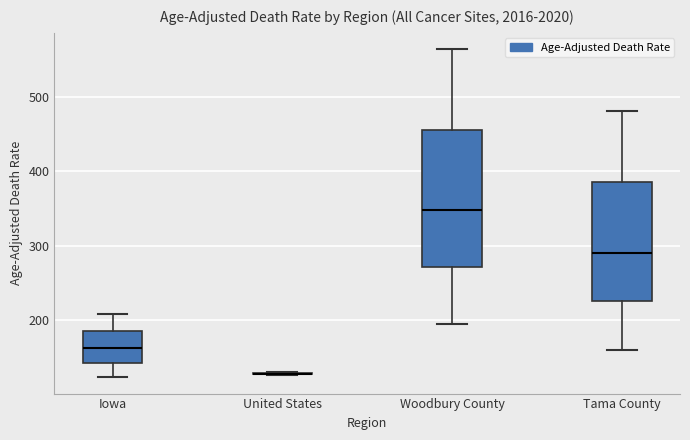

Reading left to right, read every box against the y-axis: the position of its median line, the range the box covers, and the ends of its whiskers. The values are not printed on the chart, so give them approximately, as read against the axis.

Iowa: median 160, box 140 to 190, whiskers 120 to 210
United States: box collapsed to a line at 130, whiskers 130 to 130
Woodbury County: median 350, box 270 to 460, whiskers 190 to 560
Tama County: median 290, box 230 to 390, whiskers 160 to 480